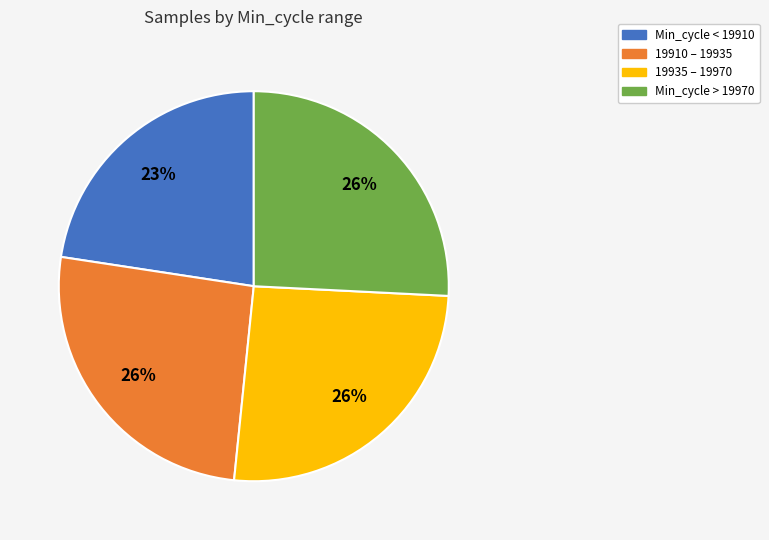

Count the number of slices in the pie.

4